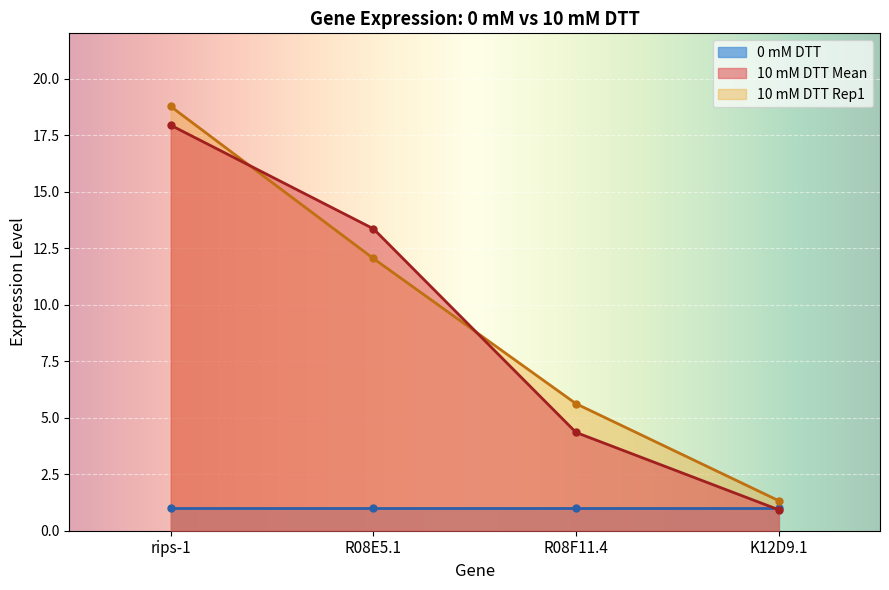

List the labels in order of 10 mM DTT Mean value, largest first.

rips-1, R08E5.1, R08F11.4, K12D9.1